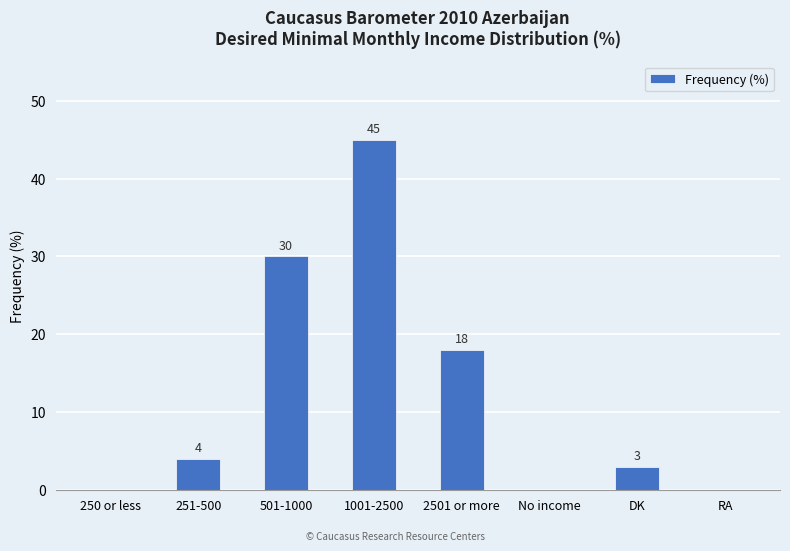

What is the sum of all values?

100